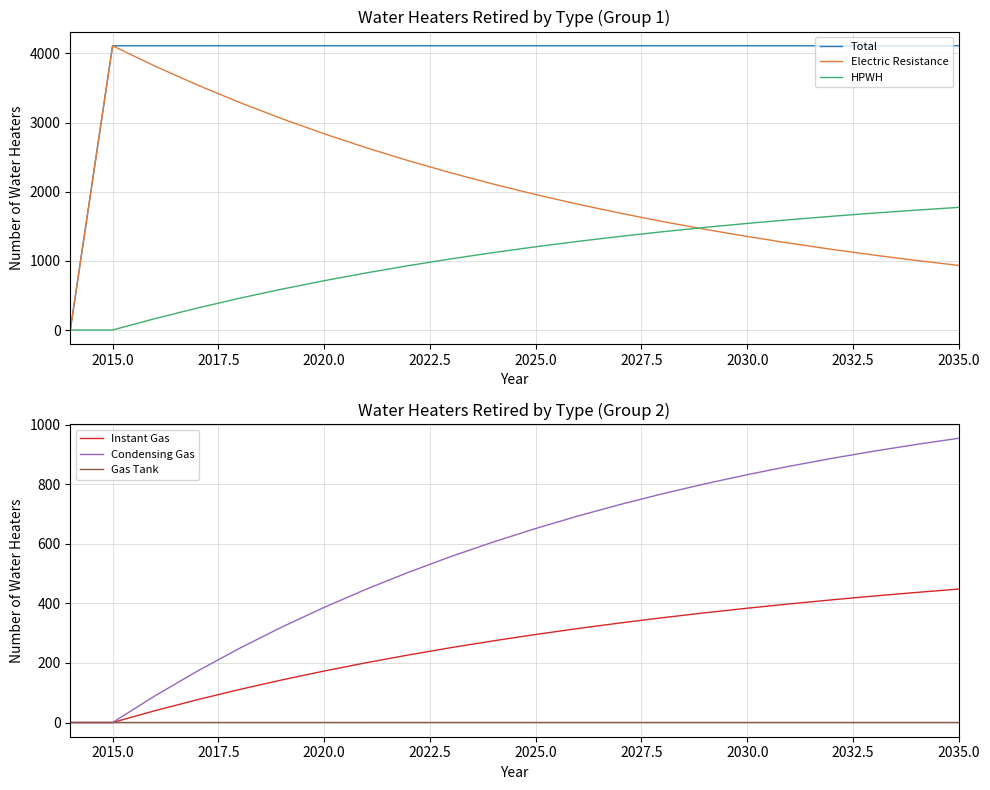

True or false: Electric Resistance has a value of 5075.1 at 2020.0.

False